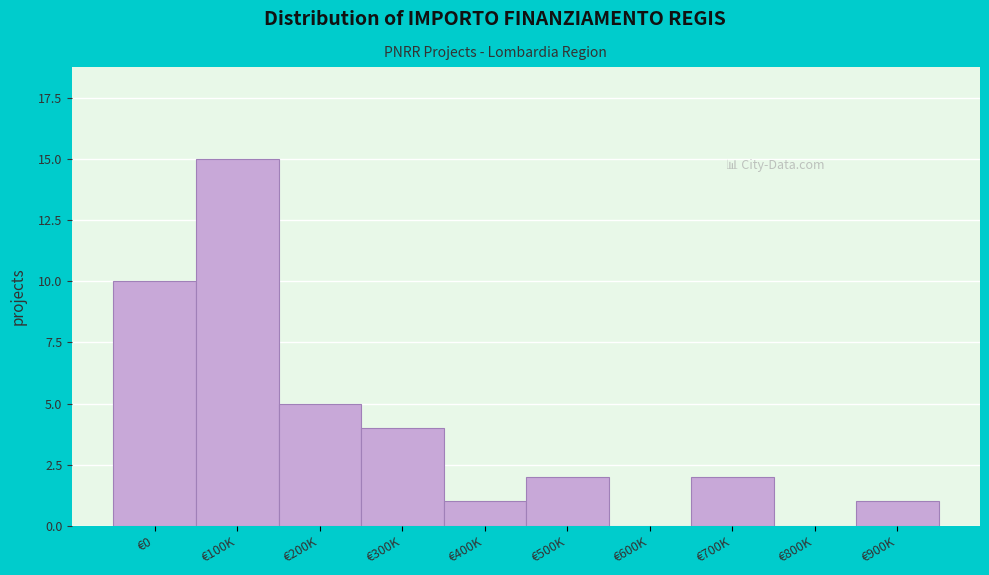

Reading right to left, transcribe all the data shown in this chart.

€900K=1	€800K=0	€700K=2	€600K=0	€500K=2	€400K=1	€300K=4	€200K=5	€100K=15	€0=10